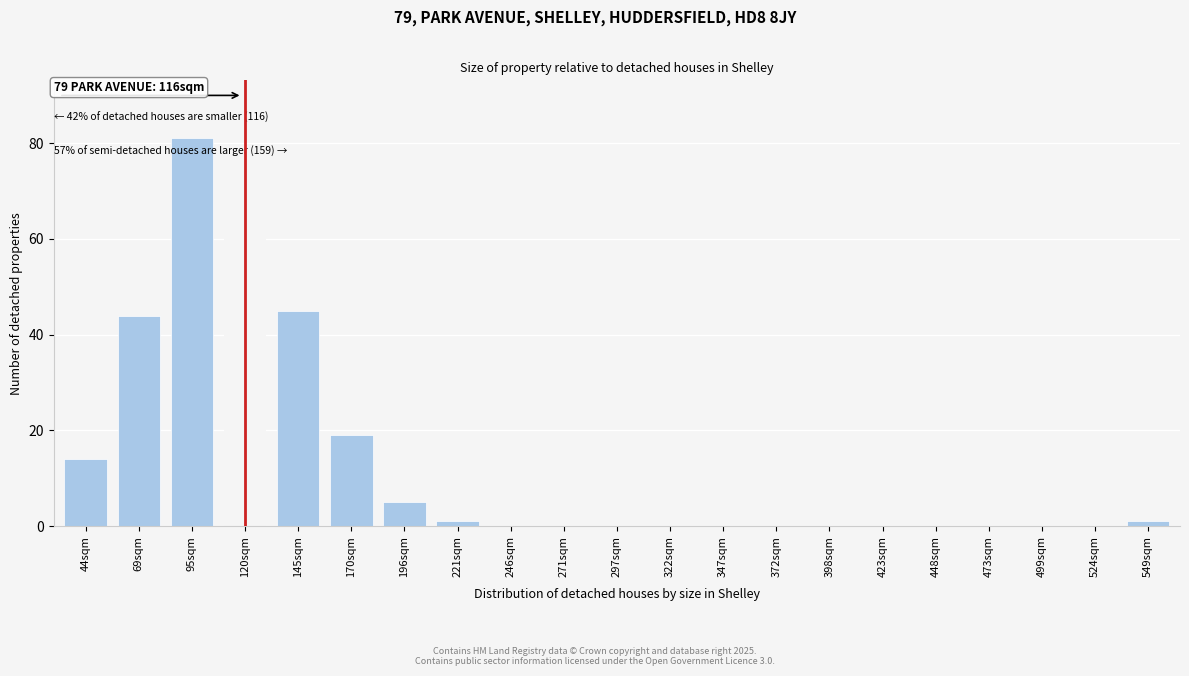

Reading right to left, what are all the values shown in this chart?

549sqm=1	524sqm=0	499sqm=0	473sqm=0	448sqm=0	423sqm=0	398sqm=0	372sqm=0	347sqm=0	322sqm=0	297sqm=0	271sqm=0	246sqm=0	221sqm=1	196sqm=5	170sqm=19	145sqm=45	120sqm=67	95sqm=81	69sqm=44	44sqm=14